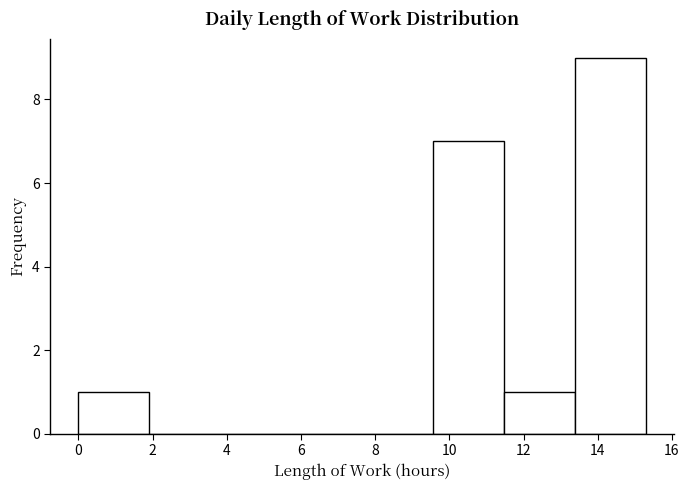

How tall is the bar that spans 11.4 to 13.4 on the x-axis? Neither the bar edges nor the heights are printed on the chart, so give them approximately, as read against the axes.

1